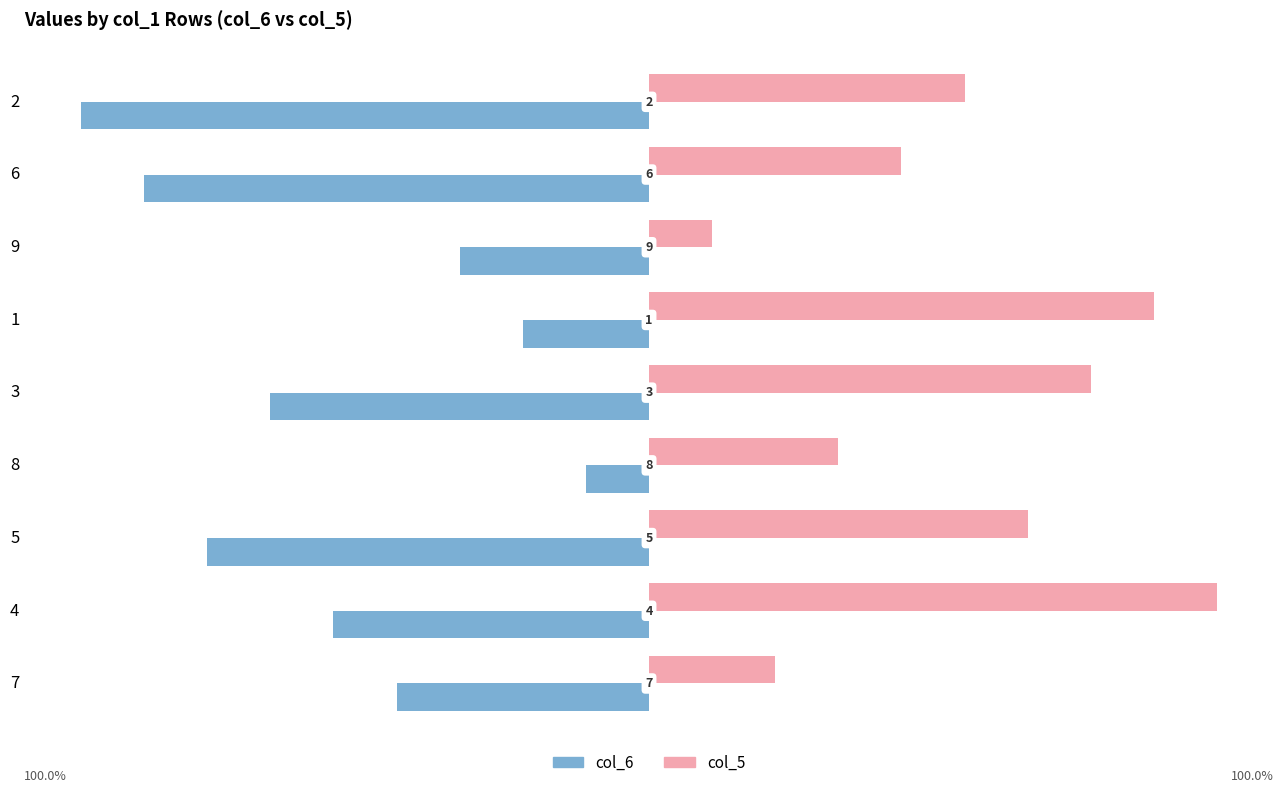

Is the value of col_5 at 5 greater than the value of col_6 at 9?

Yes